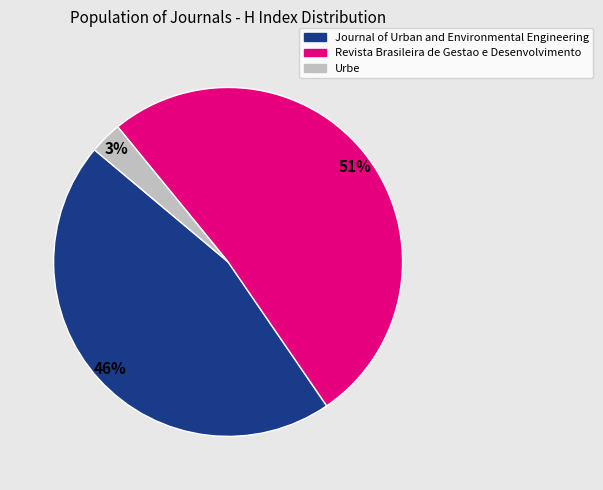

To the nearest percent, what portion does Urbe represent?

3%